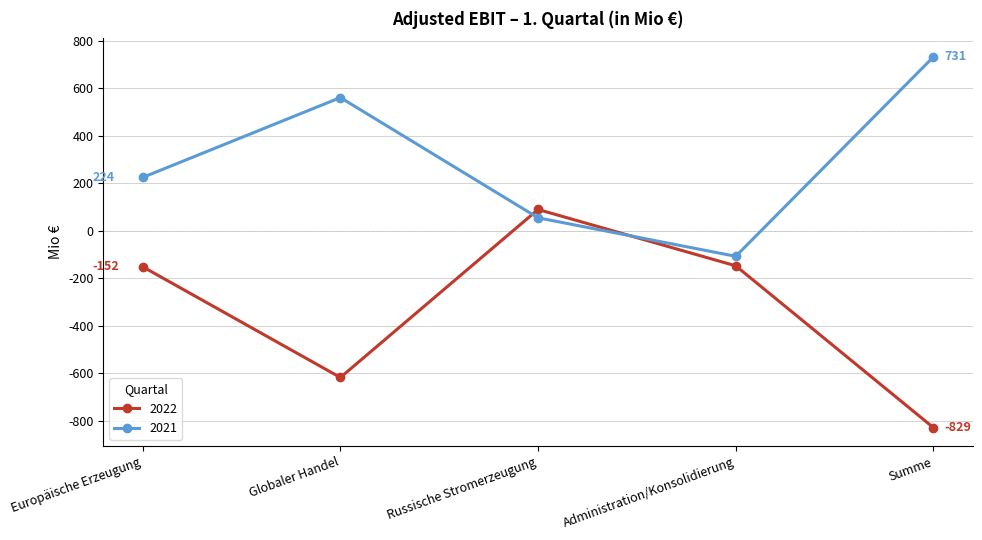

After their last crossing, which series has the higher values: 2021 or 2022?

2021